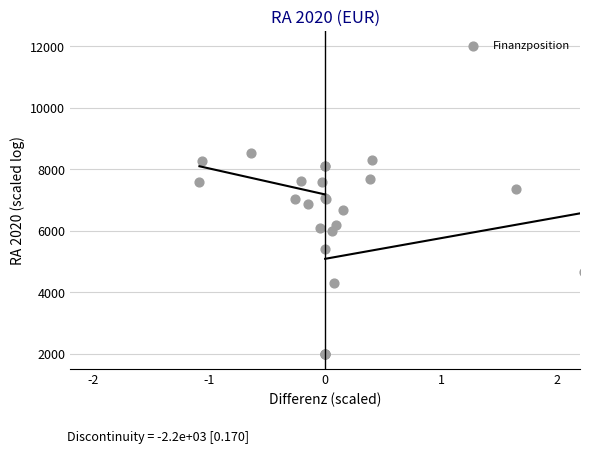

What Y value in the scatter plot is closest to 5258?

5397.6